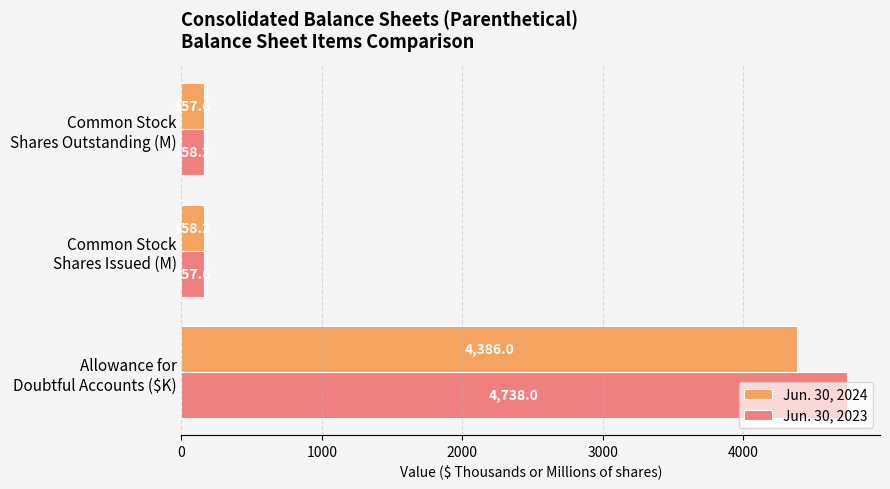

List the series in order of their peak value, lowest first.

Jun. 30, 2024, Jun. 30, 2023